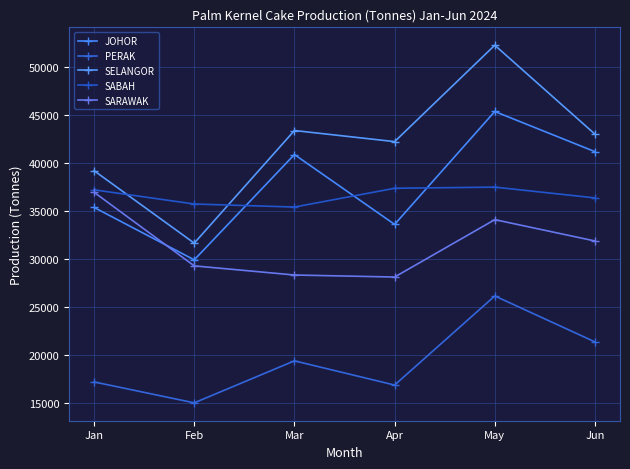

How many lines are shown in the chart?

5